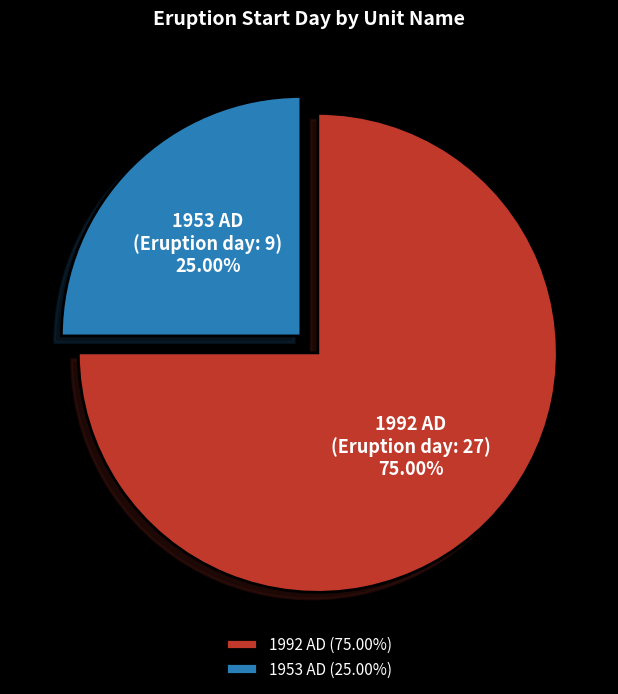

What percentage is the 1953 AD slice, to the nearest percent?

25%